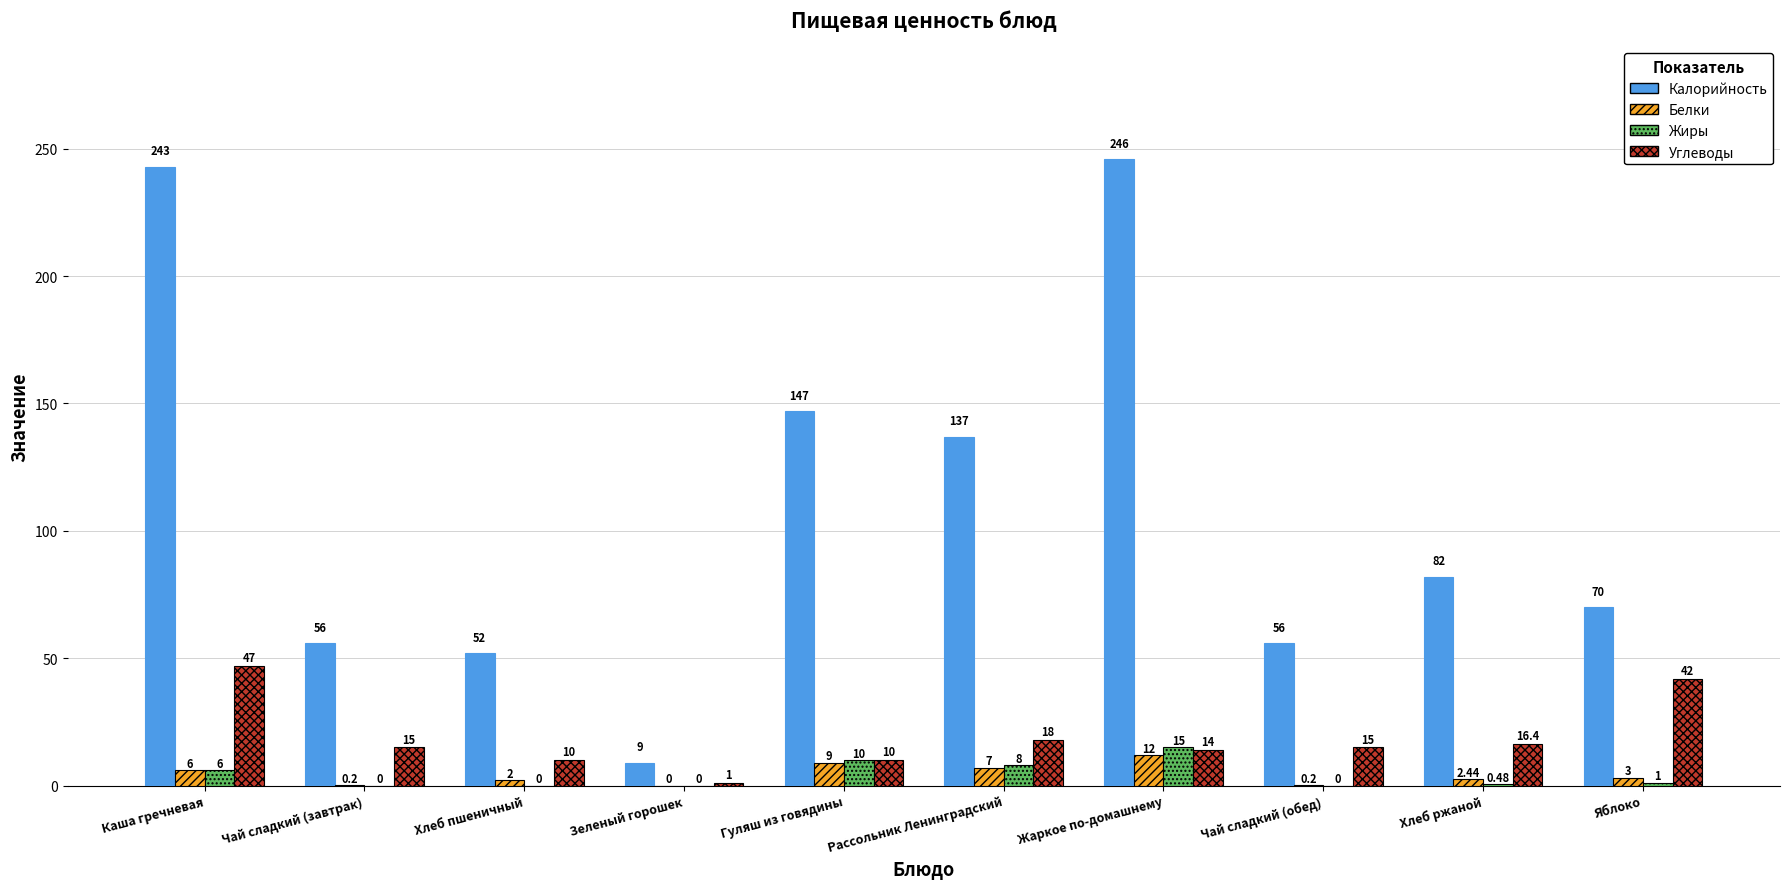

At which label is Белки closest to 6?

Каша гречневая